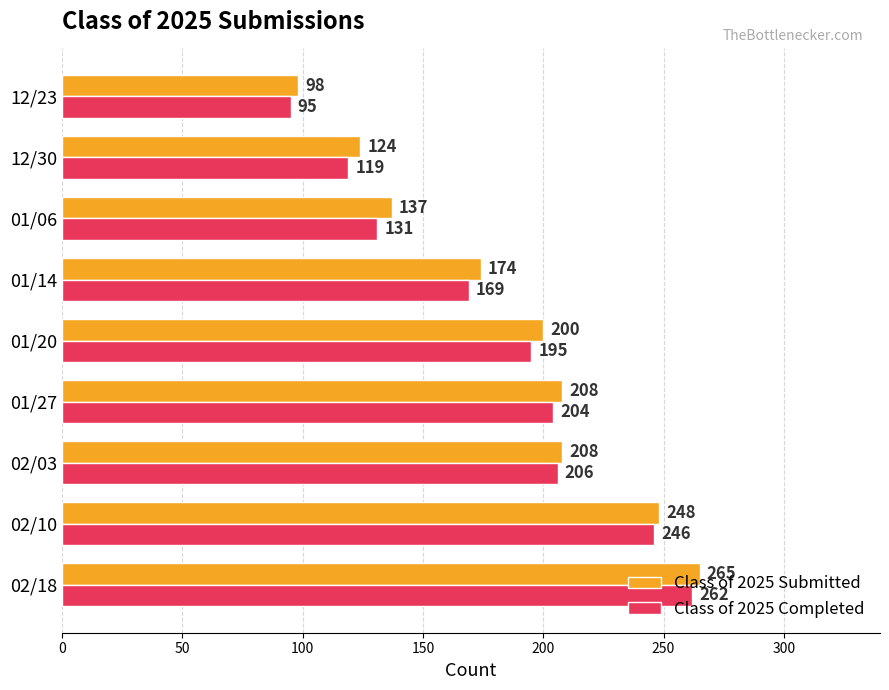

At how many categories does at least one series exceed 189?

5